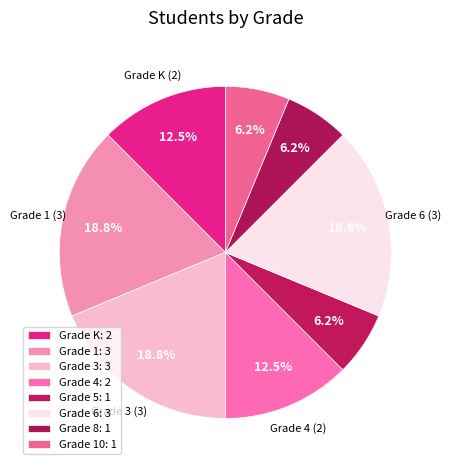

How many segments does this pie chart have?

8